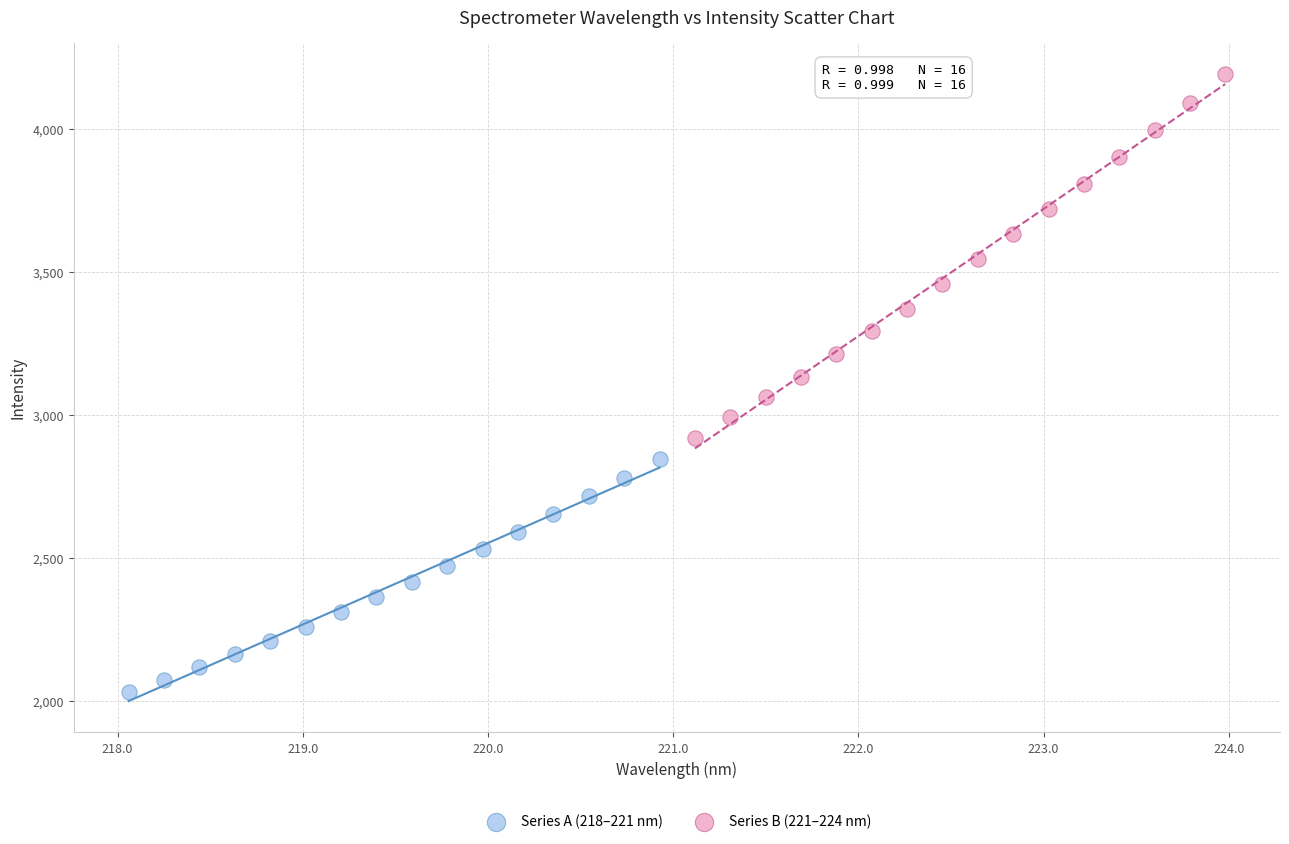

What are all the series names shown in the legend?

Series A (218–221 nm), Series B (221–224 nm)